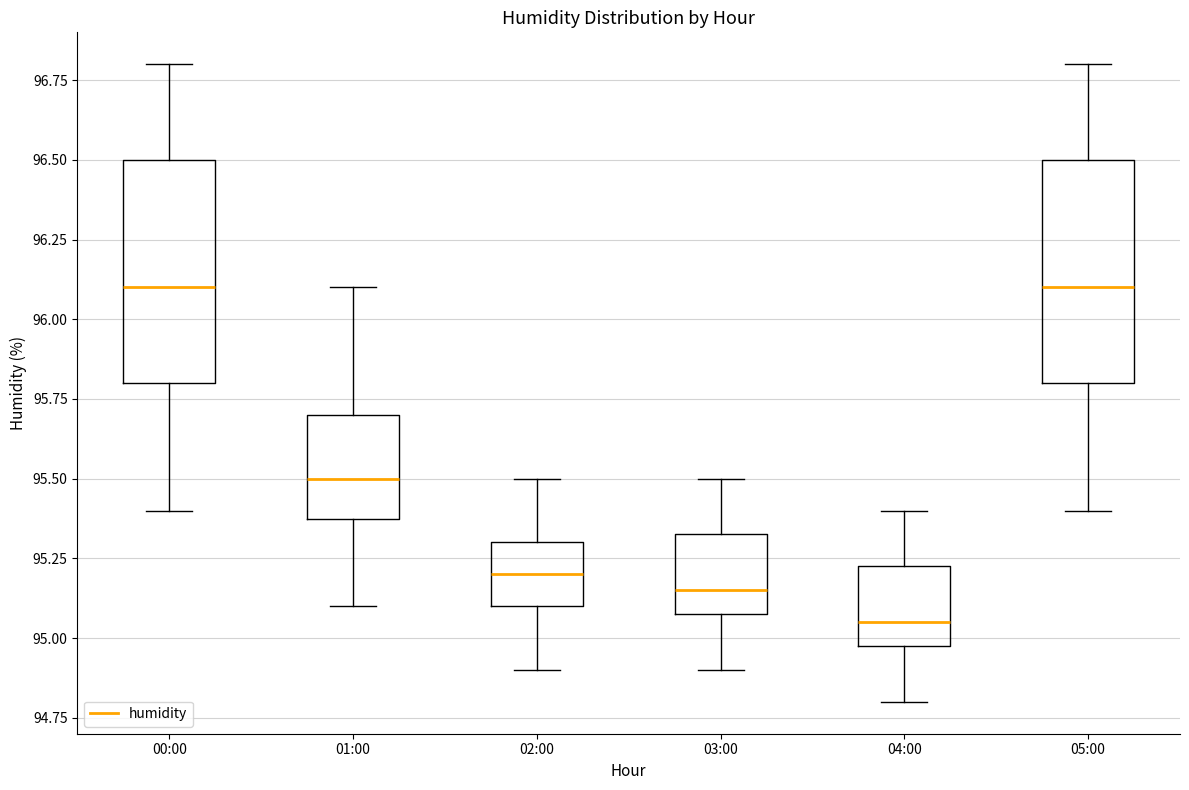

Reading left to right, read every box against the y-axis: the position of its median line, the range the box covers, and the ends of its whiskers. The values are not printed on the chart, so give them approximately, as read against the axis.

00:00: median 96.10, box 95.80 to 96.50, whiskers 95.40 to 96.80
01:00: median 95.50, box 95.40 to 95.70, whiskers 95.10 to 96.10
02:00: median 95.20, box 95.10 to 95.30, whiskers 94.90 to 95.50
03:00: median 95.15, box 95.10 to 95.35, whiskers 94.90 to 95.50
04:00: median 95.05, box 95.00 to 95.25, whiskers 94.80 to 95.40
05:00: median 96.10, box 95.80 to 96.50, whiskers 95.40 to 96.80